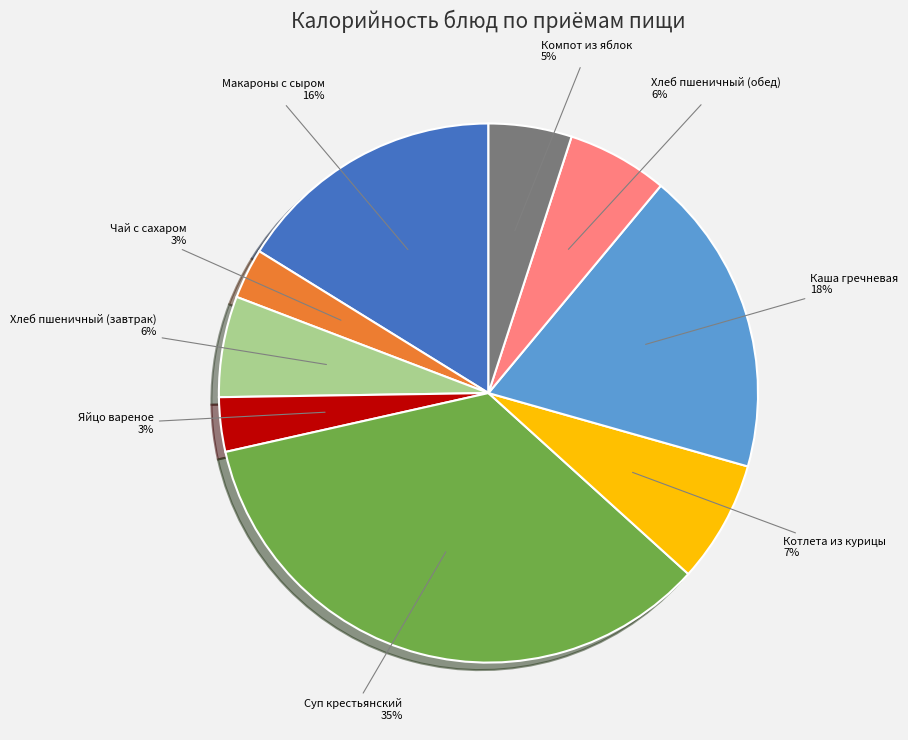

To the nearest percent, what is the difference between the largest and smallest slice percentages?

32%